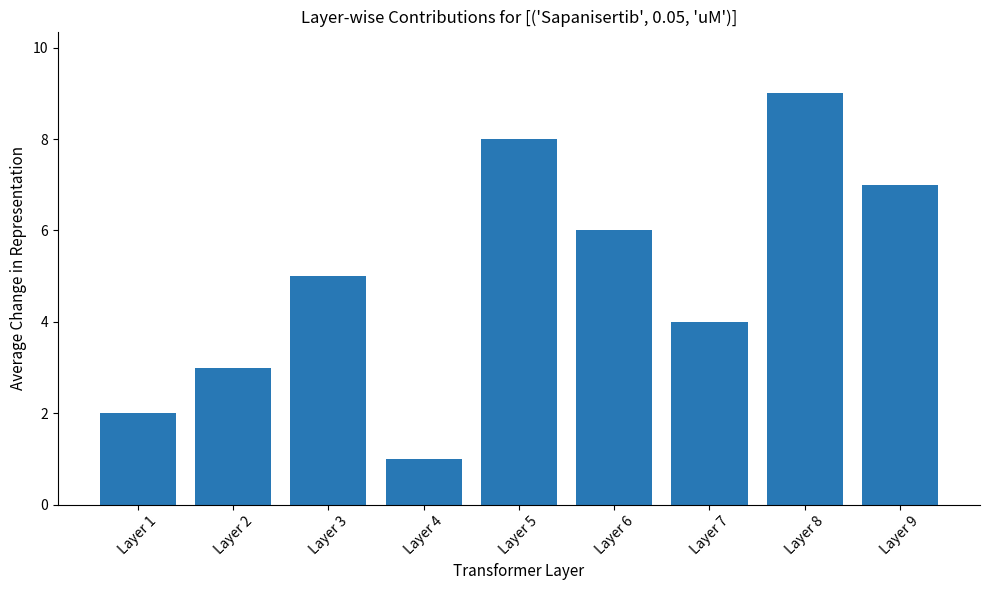

How many distinct data groups are displayed?

1